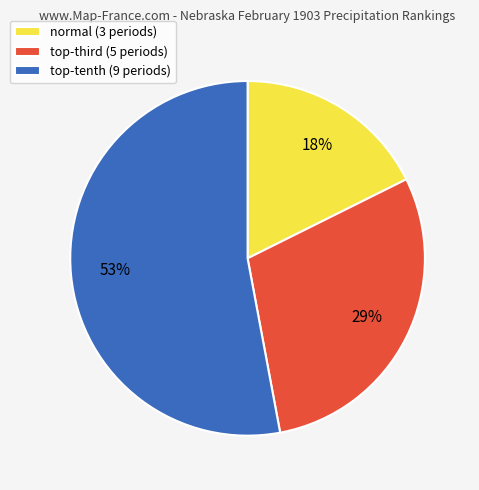

To the nearest percent, what percentage of the pie is normal?

18%